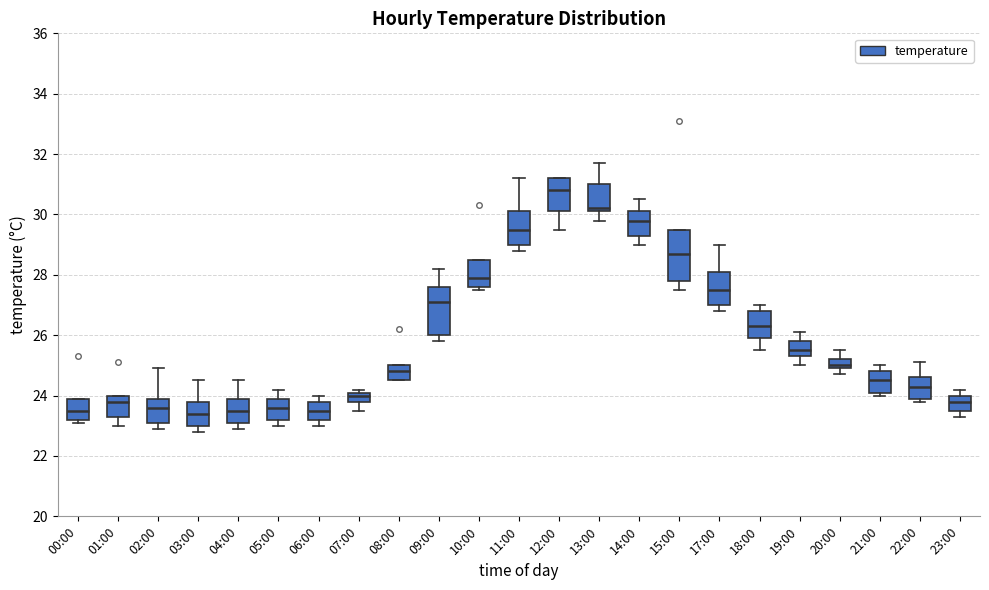

Where does the median line of the box for 01:00 sit on the y-axis? The values are not printed on the chart, so give them approximately, as read against the axis.

23.8